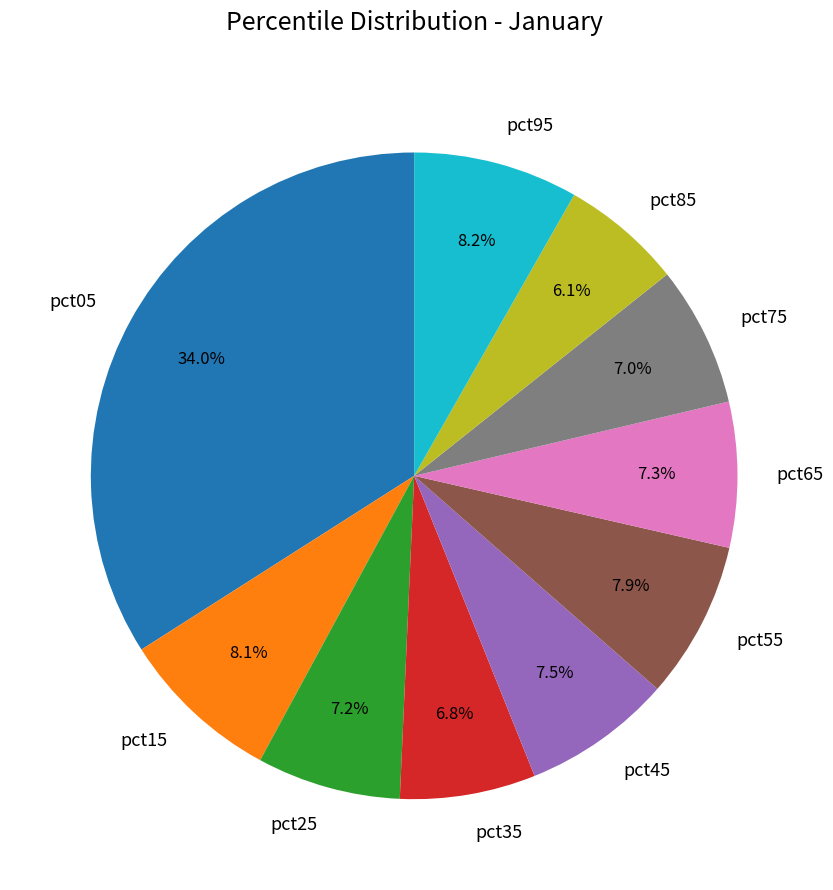

Count the number of slices in the pie.

10